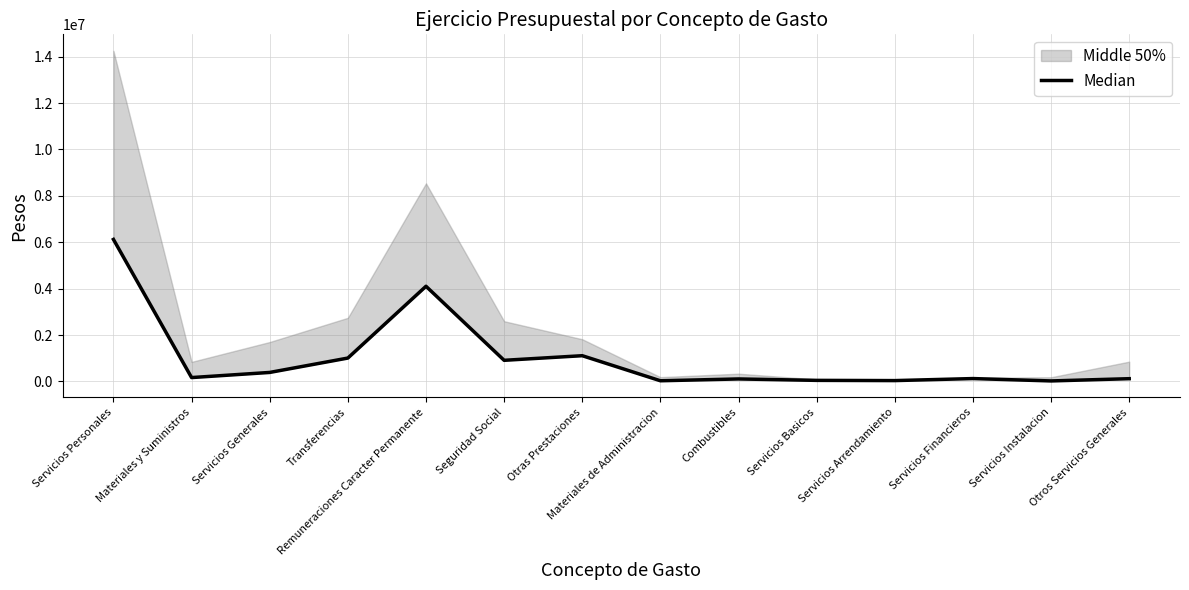

What is the change in value from Servicios Personales to Materiales y Suministros?

-5956576.0